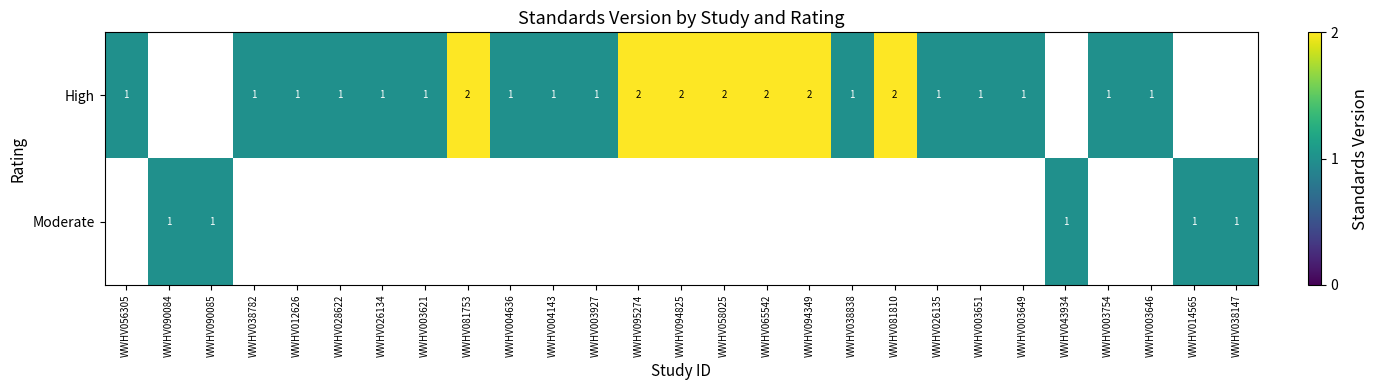

True or false: Moderate has a value of 1 at WWHV090085.

True